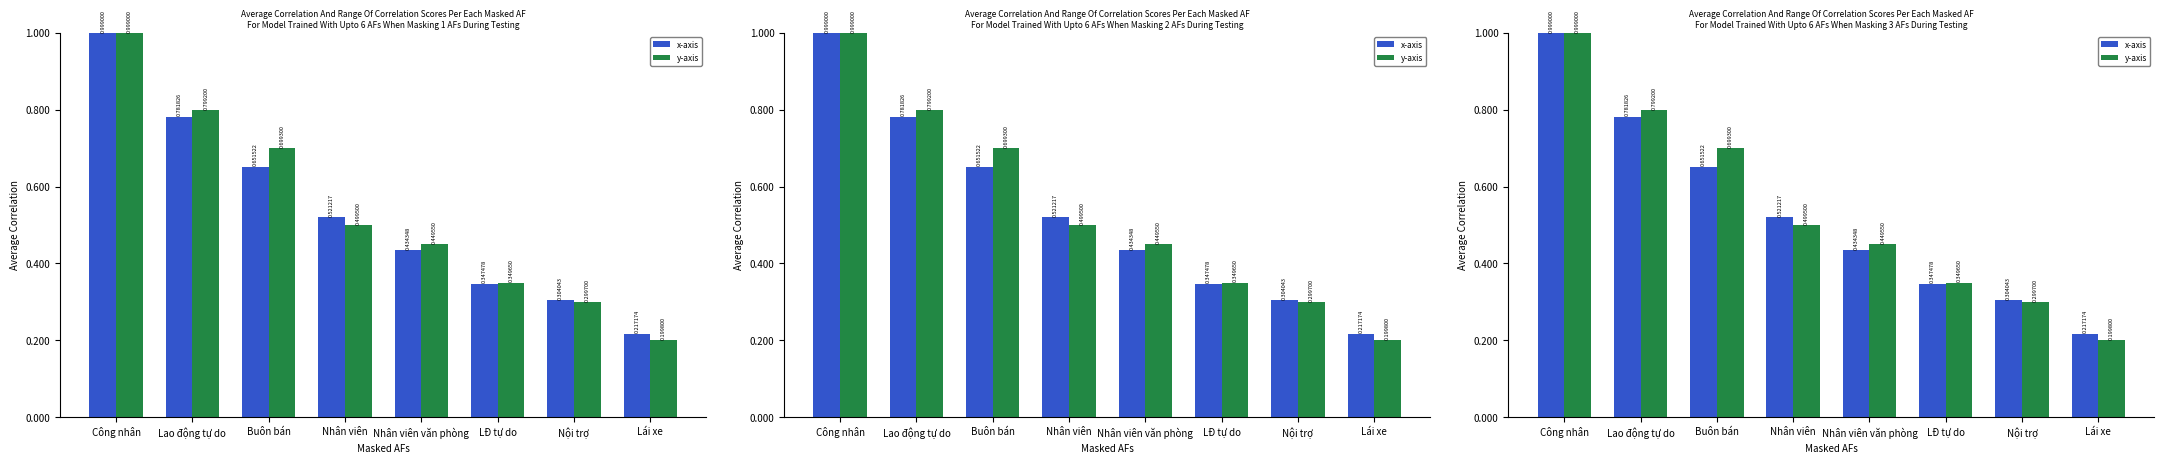

At which category does the chart reach its peak across all series?

Công nhân